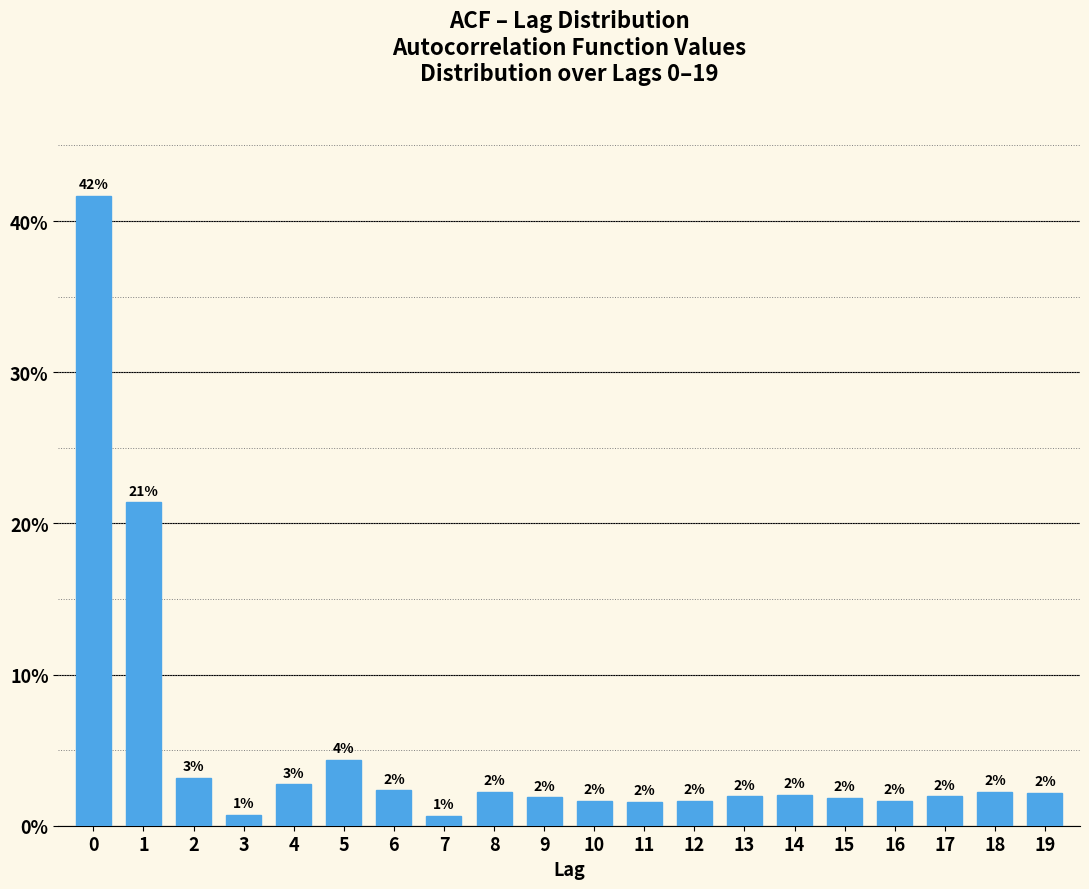

What is the approximate value at 1?

21.4